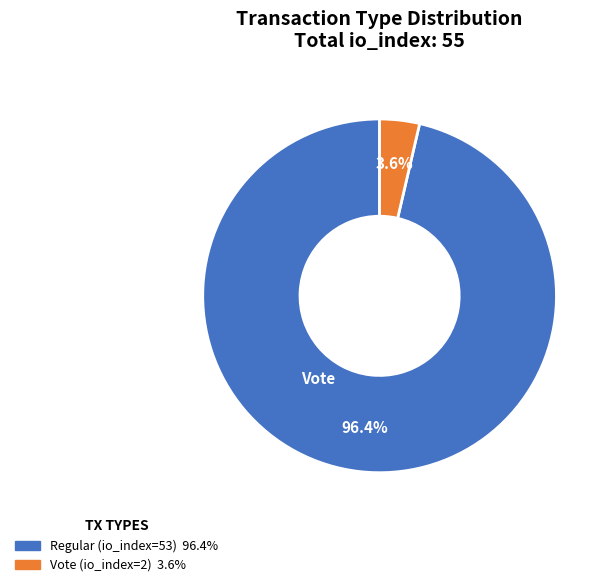

True or false: Vote (io_index=2) accounts for 4% of the total.

True